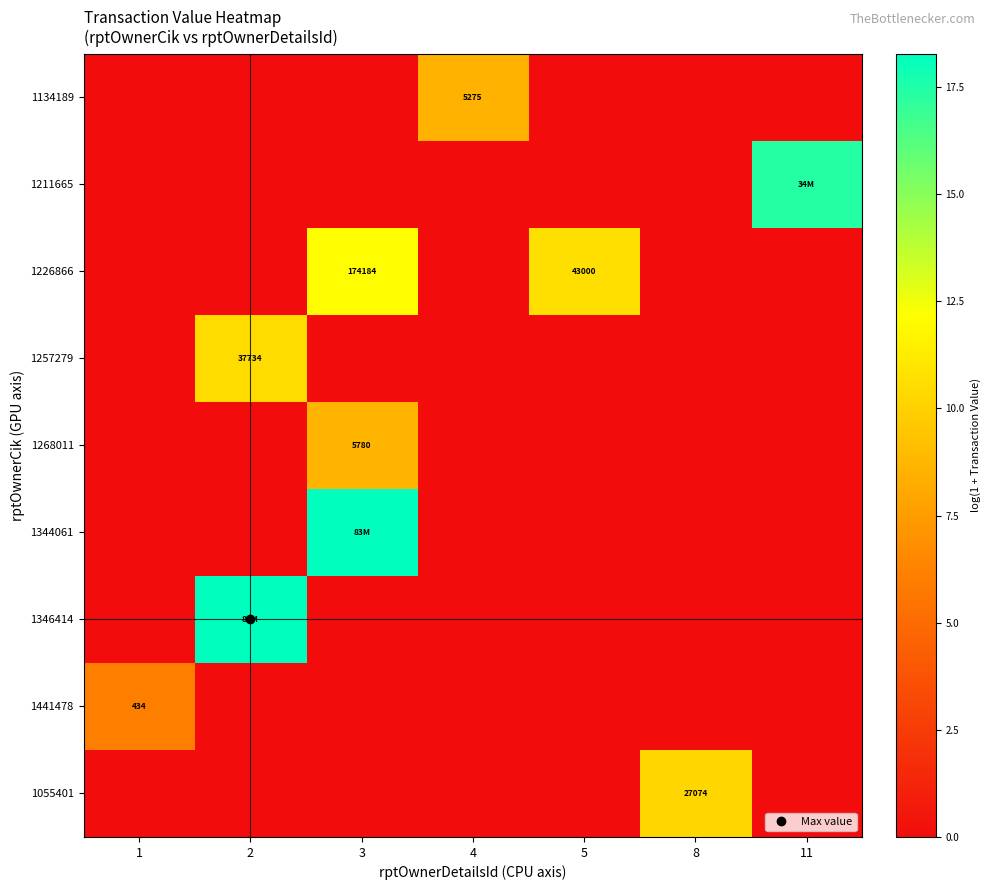

What is the sum of the 1441478 values at 1 and 8?

6.1